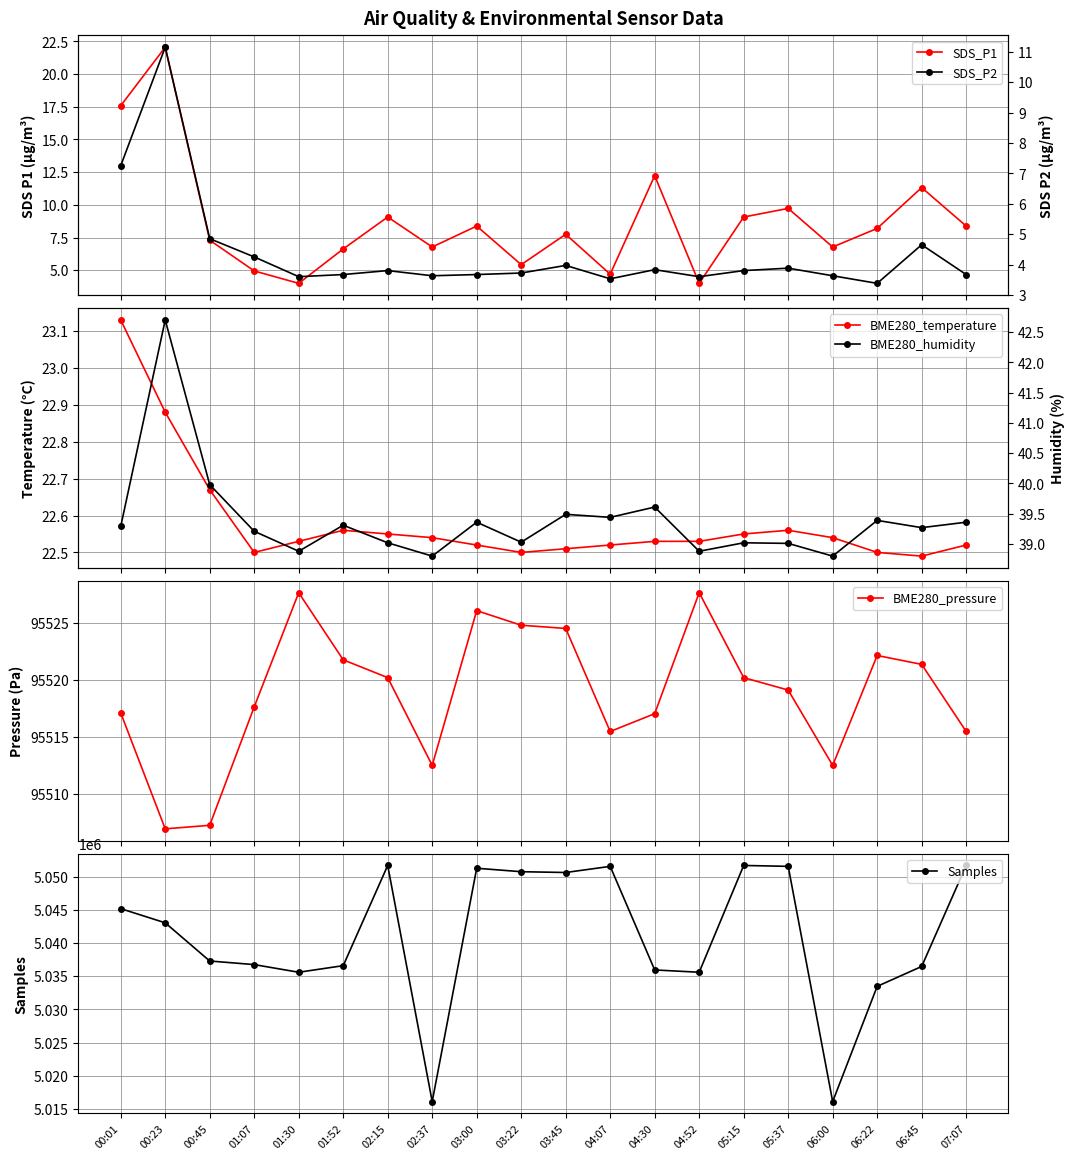

What position from the left is 05:37?

16